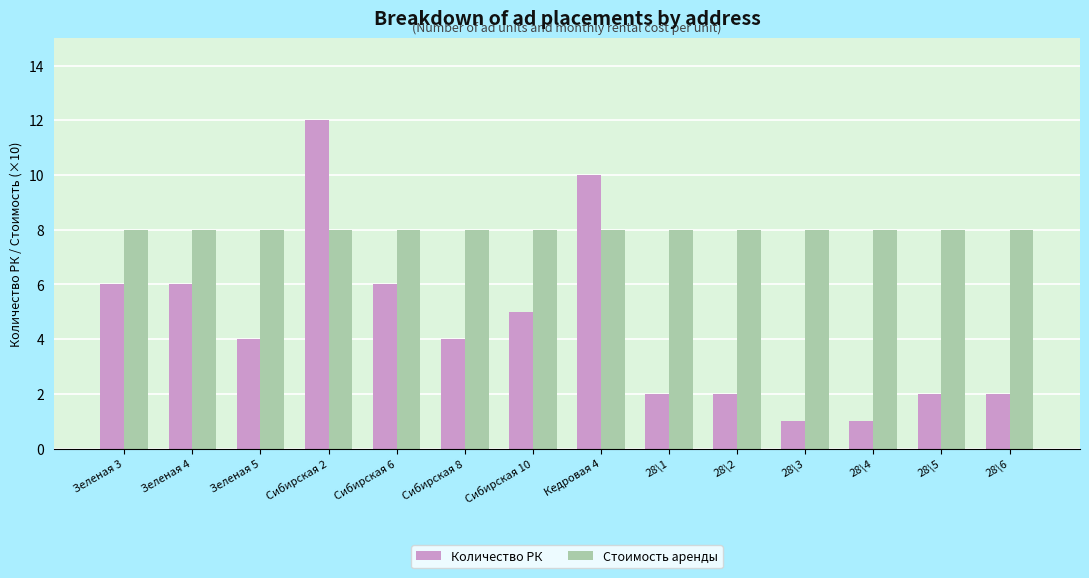

Which series has the largest range (max minus min)?

Количество РК